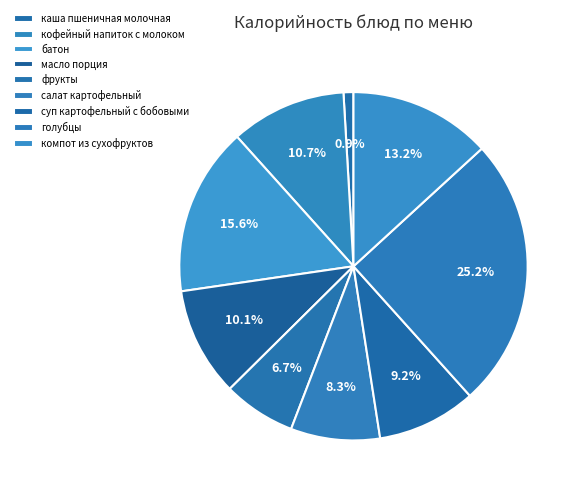

To the nearest percent, what portion does батон represent?

16%